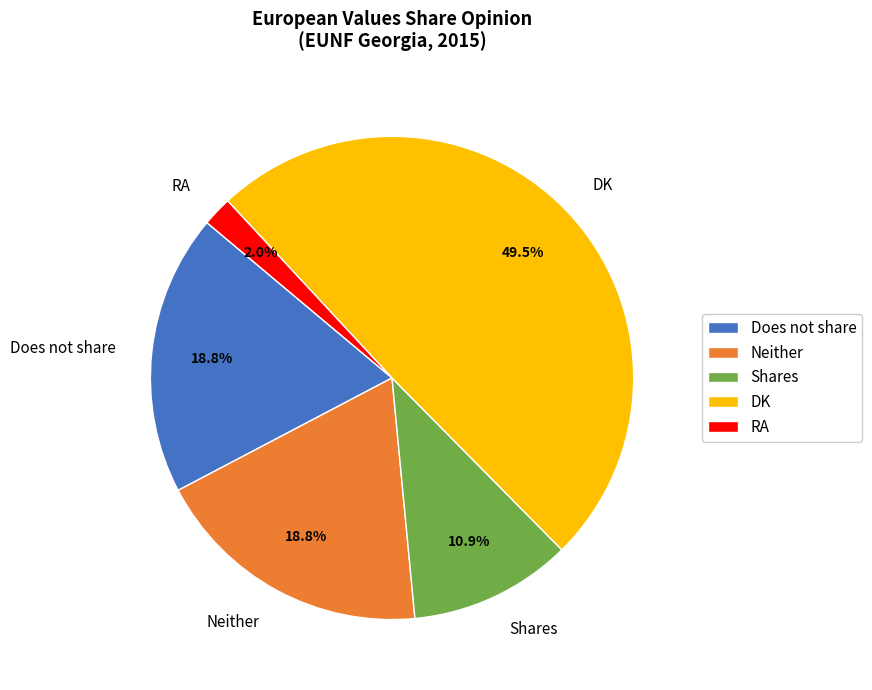

Approximately how many times larger is the value at Shares compared to Does not share?

0.6